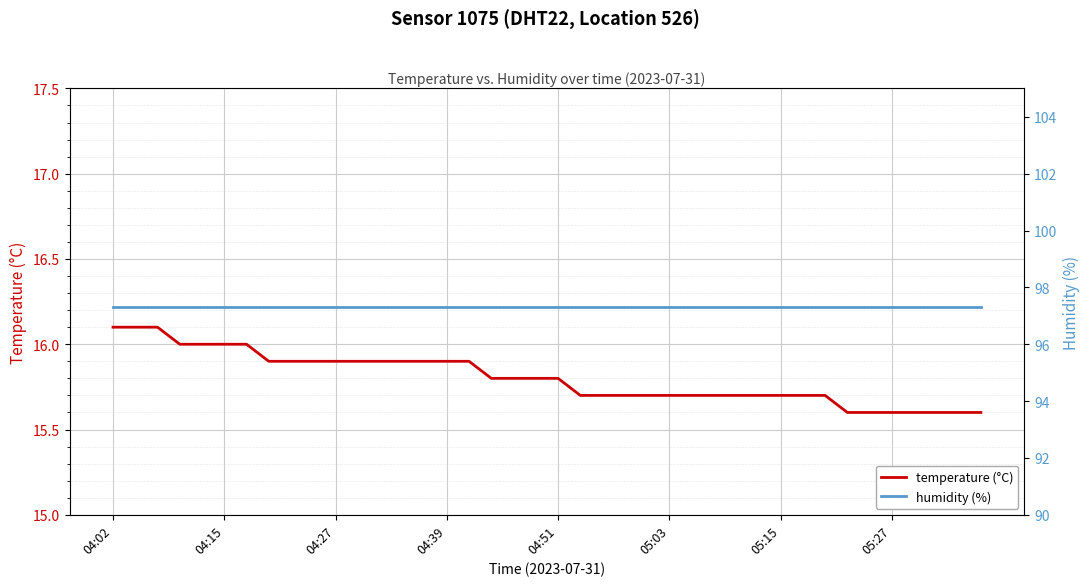

What is the maximum value for temperature (°C)?

16.1